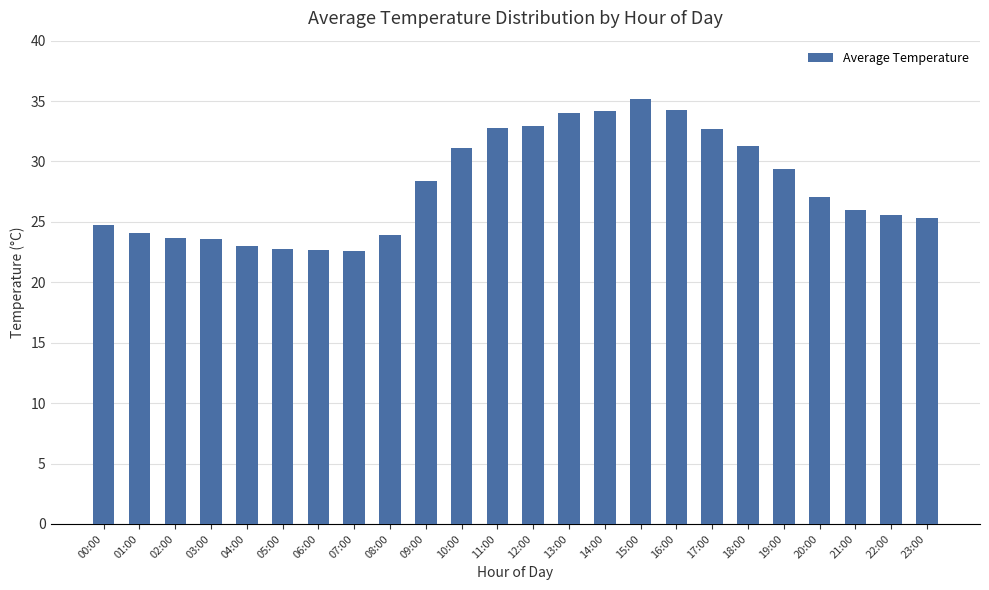

What is the difference between the second highest and minimum values?

11.7